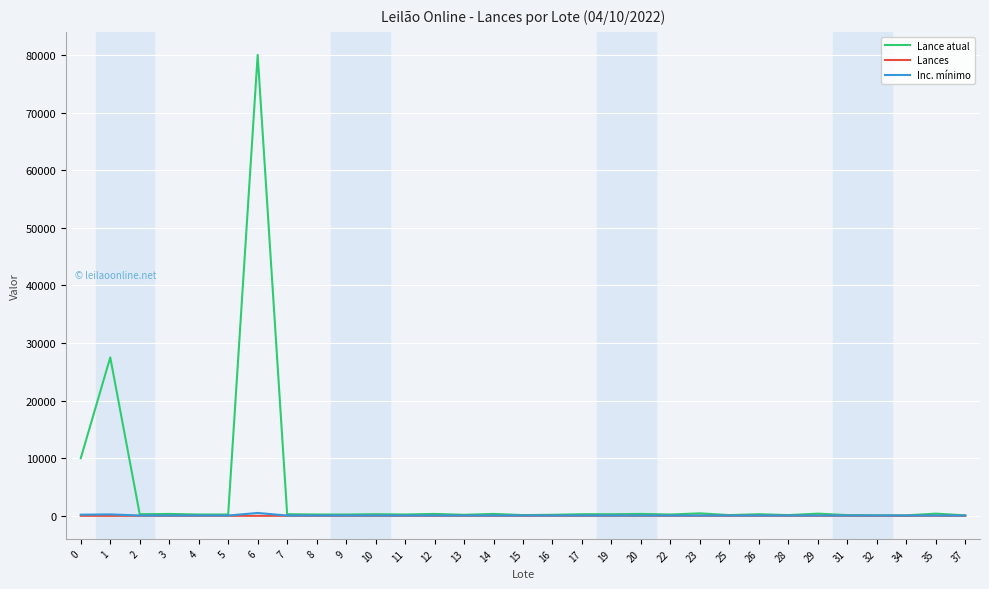

Which series has the widest spread of values?

Lance atual